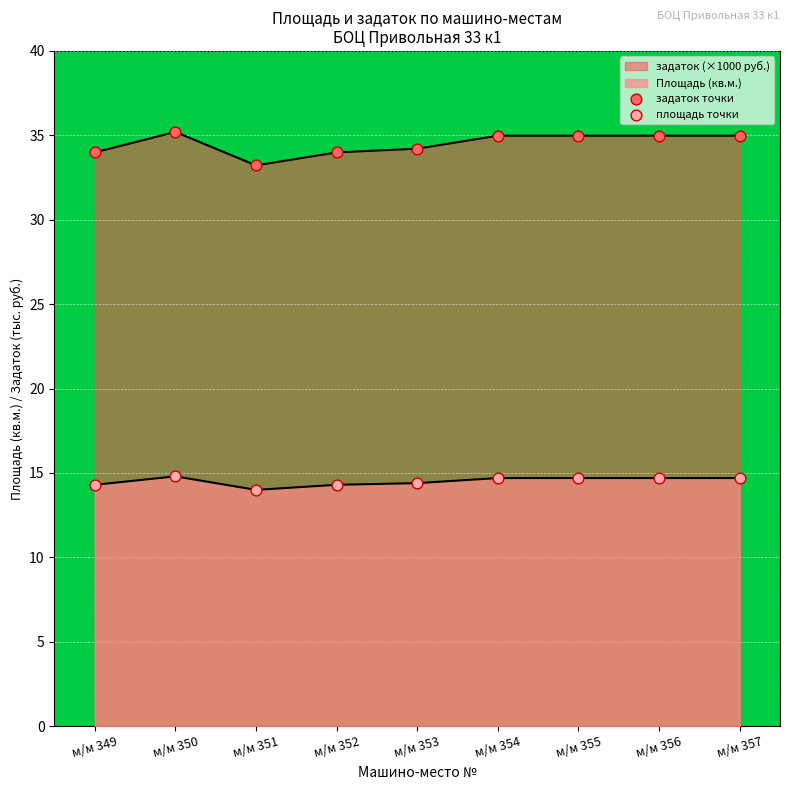

At which category is the sum across all series the highest?

м/м 350